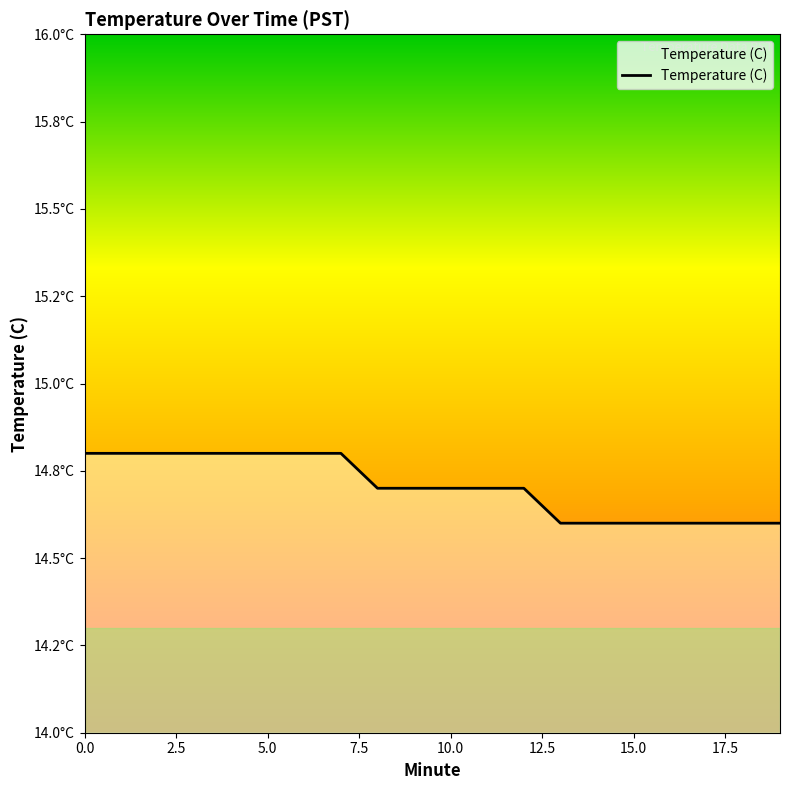

Does the chart have visible grid lines?

No